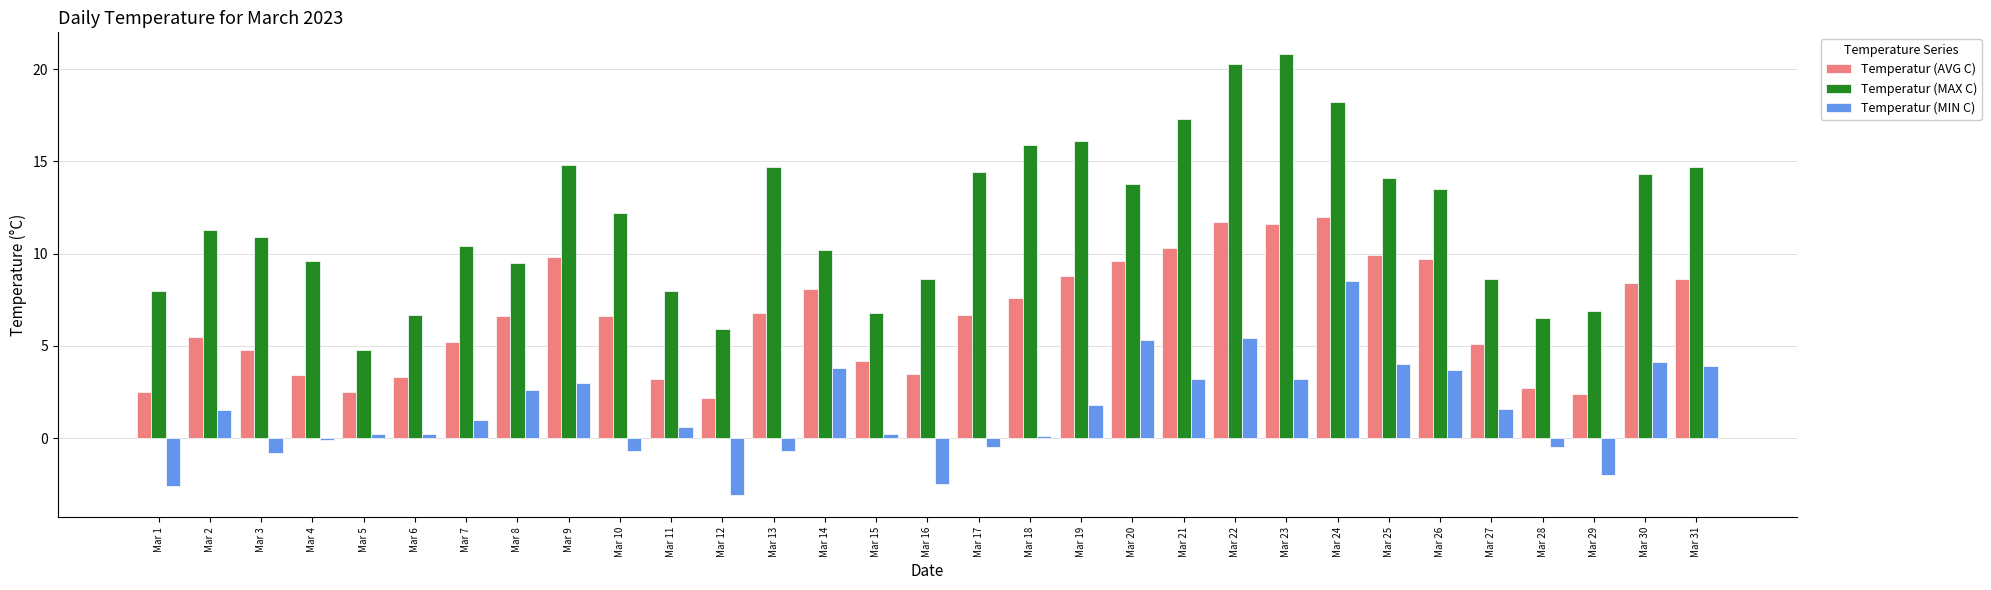

The Temperatur (MAX C) series shows 22.3 at Mar 26. True or false?

False